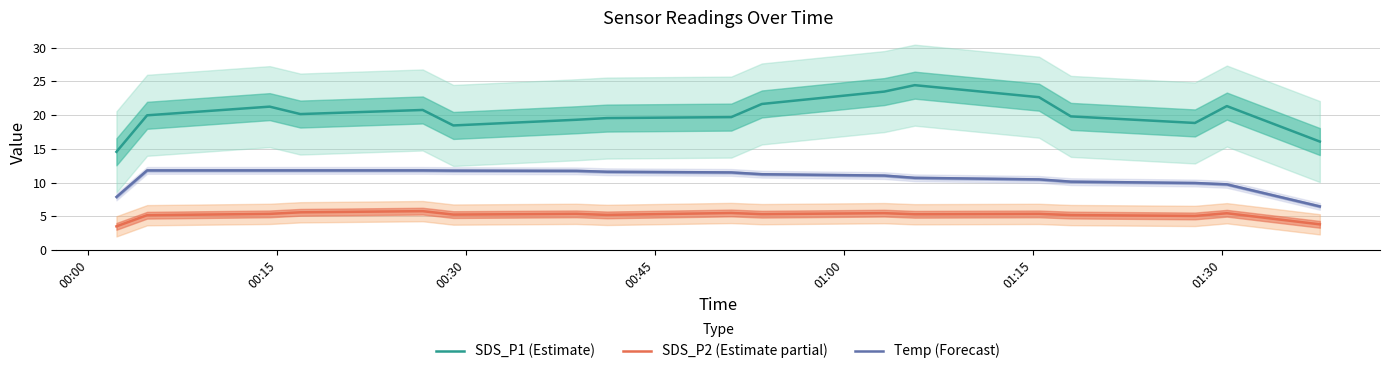

How many values in the SDS_P2 (Estimate partial) series exceed 5?

15